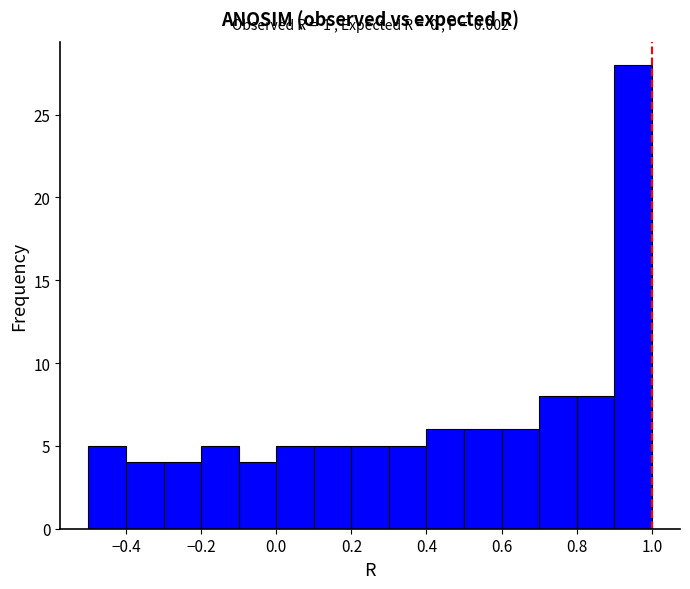

Over which range of the x-axis is the bar tallest?

0.9 to 1.0